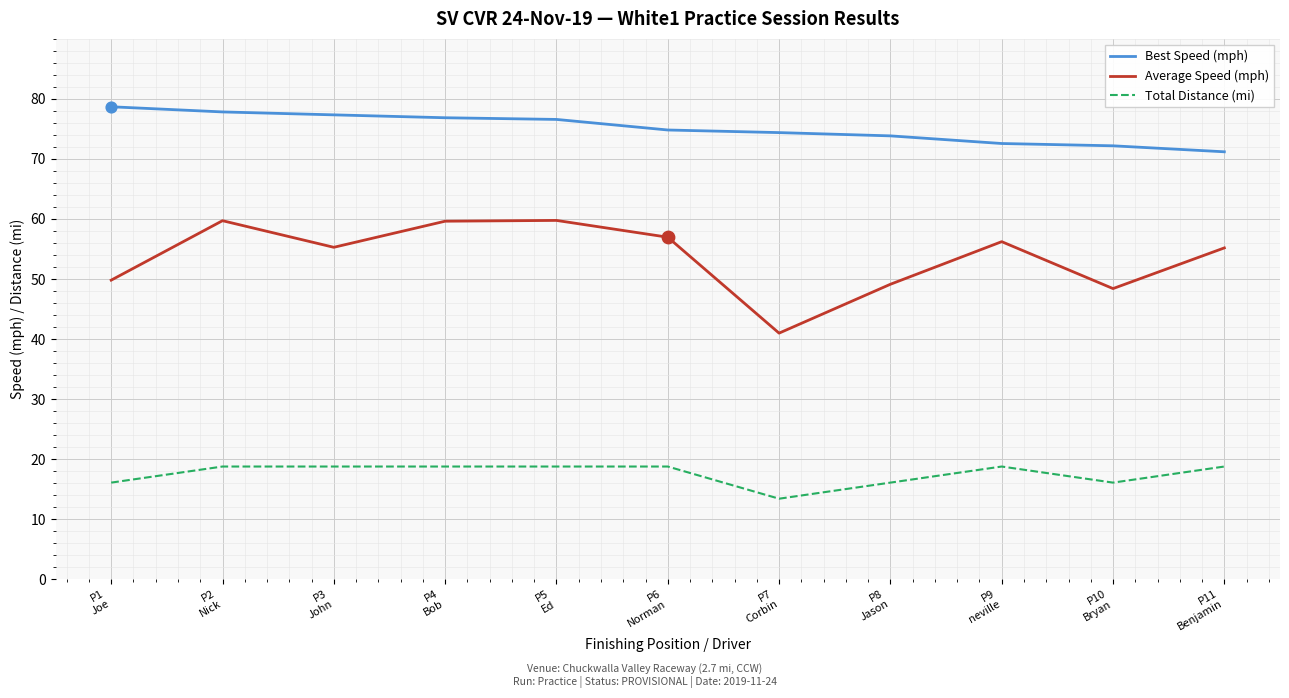

At how many categories does at least one series exceed 32?

11